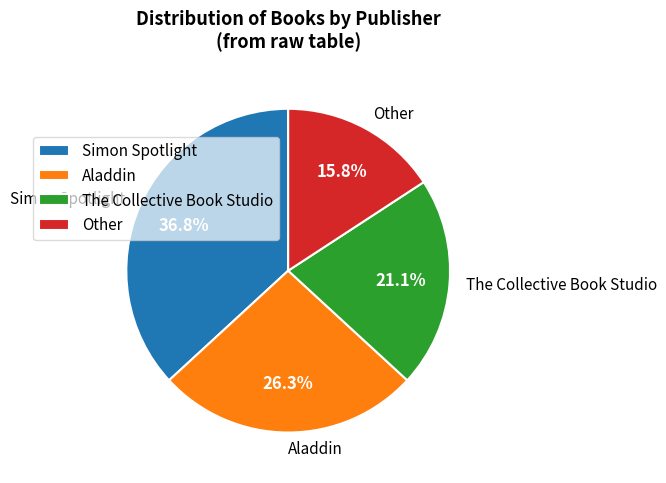

Count the number of slices in the pie.

4